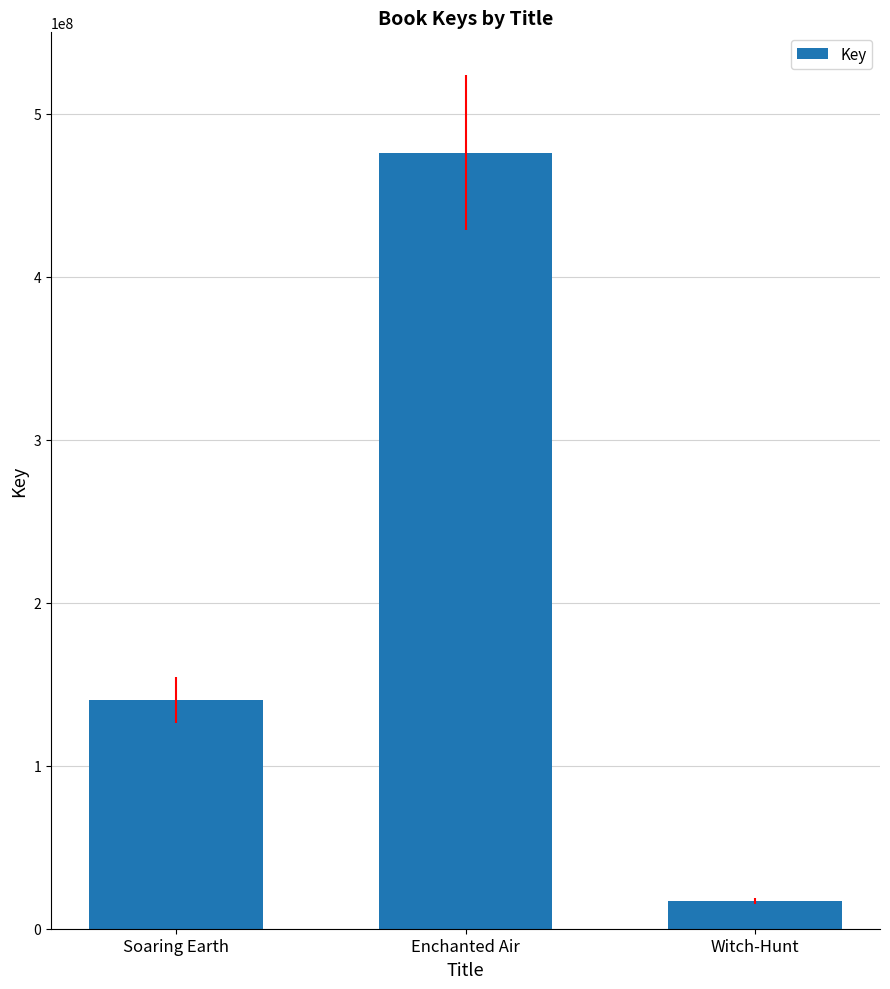

What is the value of the 2nd bar from the left?

476033514